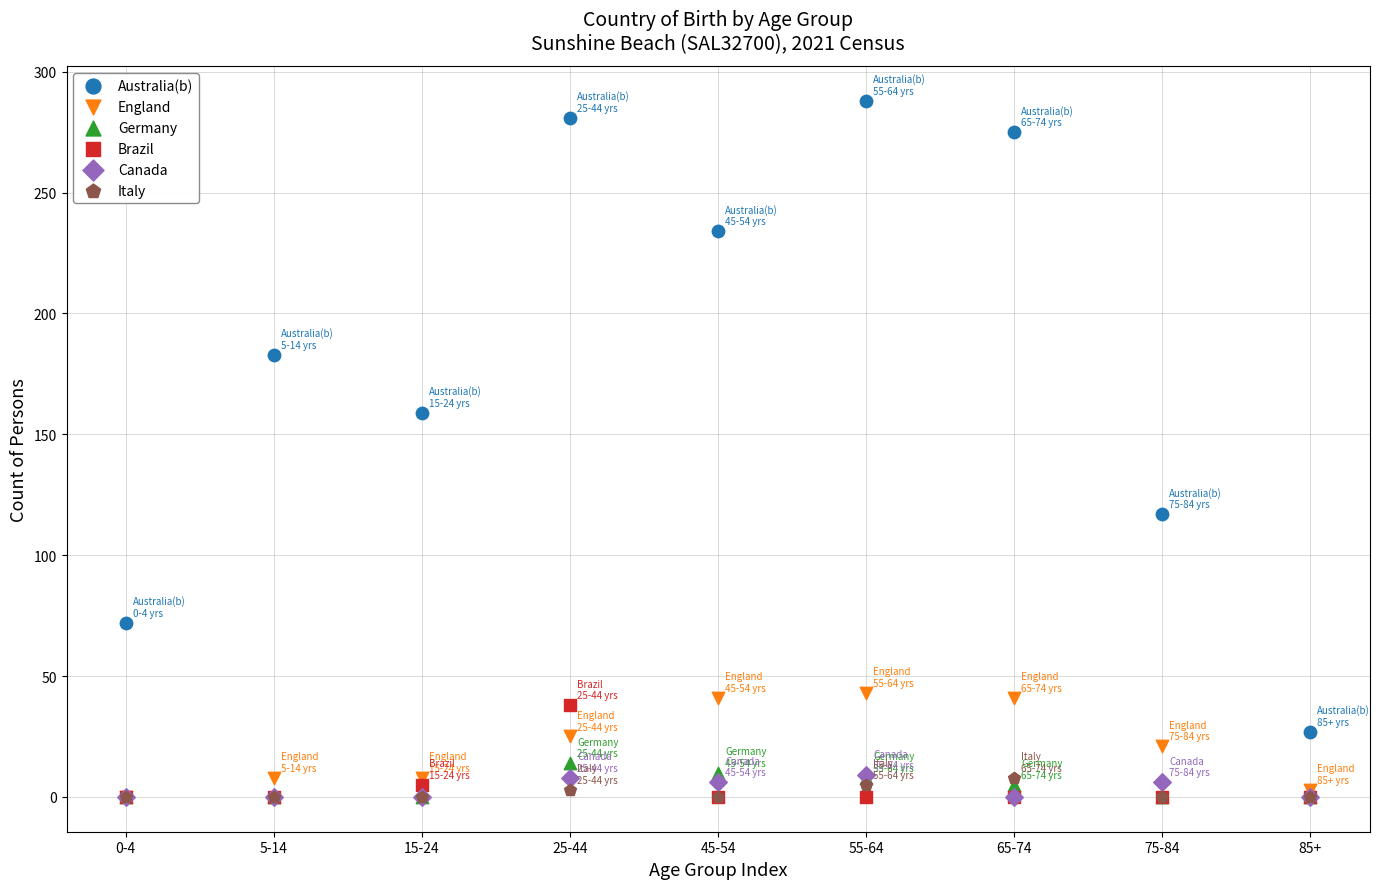

Which series reaches the maximum Y coordinate?

Australia(b)